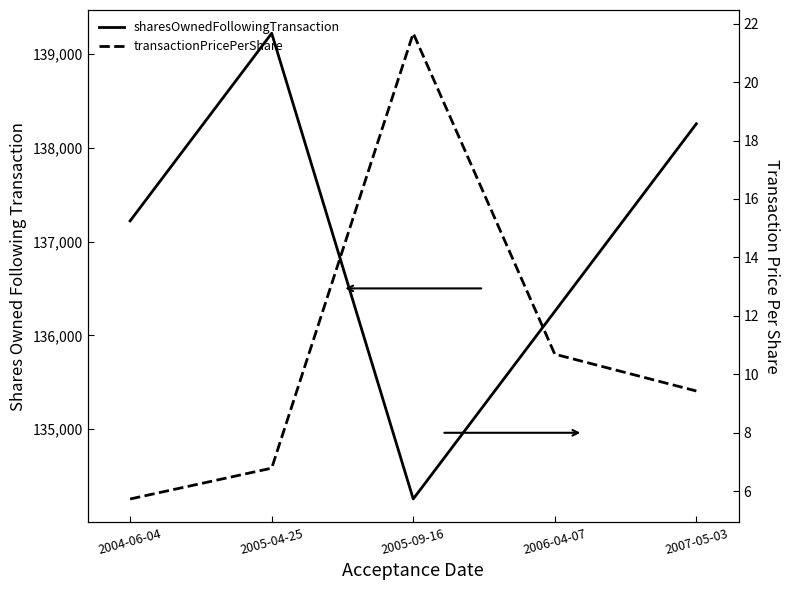

Rank the series at 2005-09-16 from lowest to highest value.

transactionPricePerShare, sharesOwnedFollowingTransaction